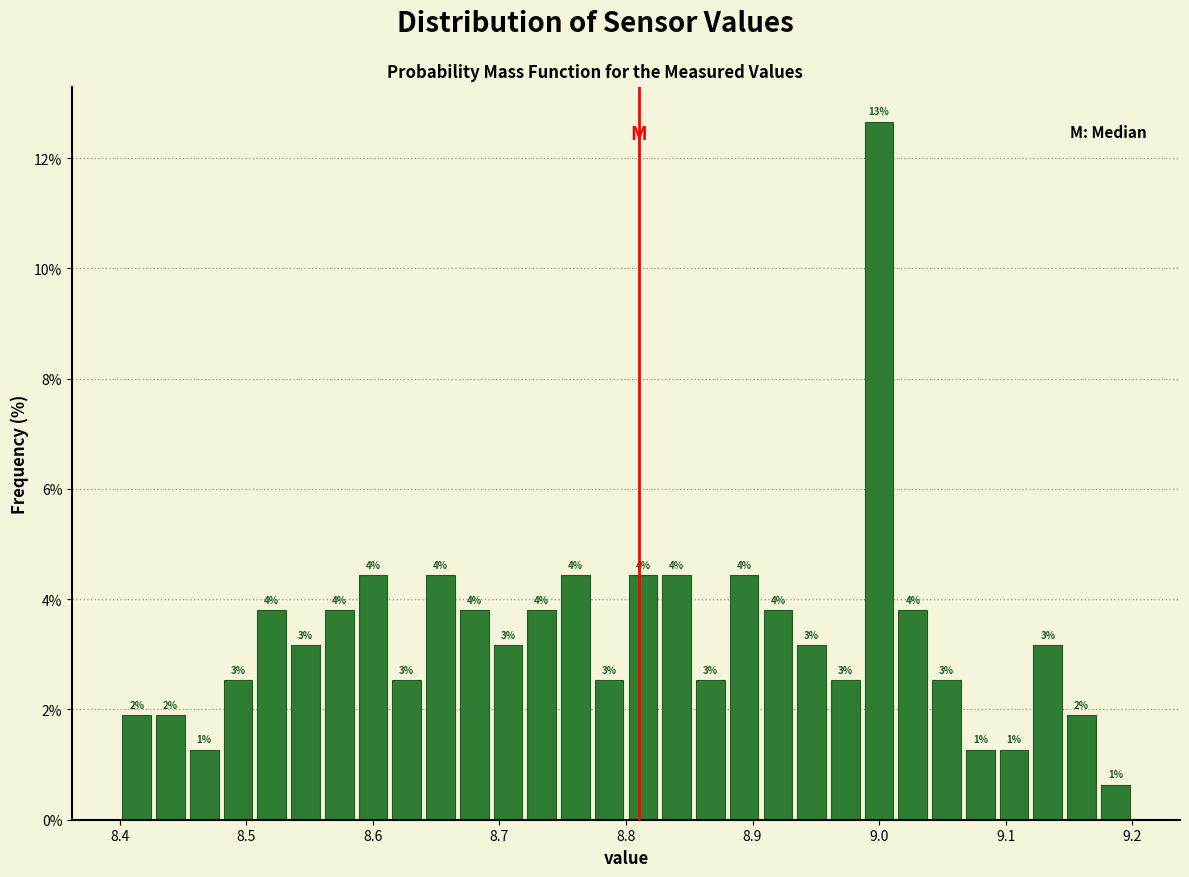

Around what value on the x-axis is the tallest bar? Give the approximate position of its centre, as read against the axis.

9.00